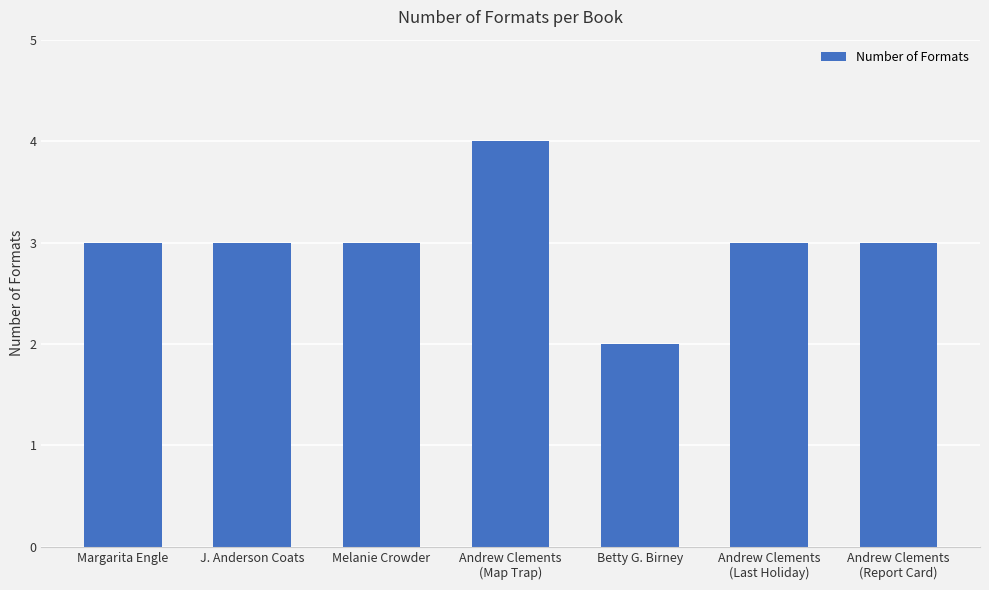

What position from the left is Betty G. Birney?

5